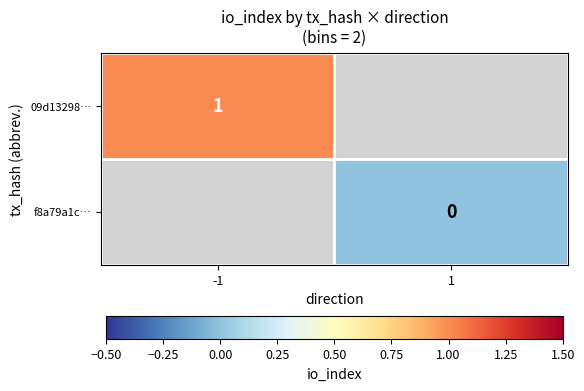

The 09d13298… series shows 1 at -1. True or false?

True